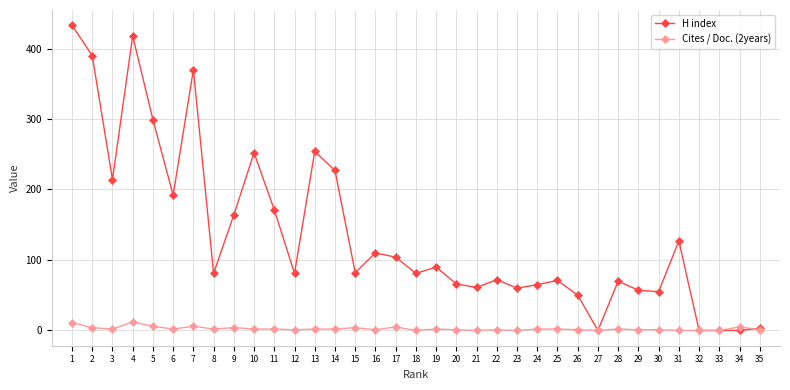

Which series changed the most between 31 and 32?

H index